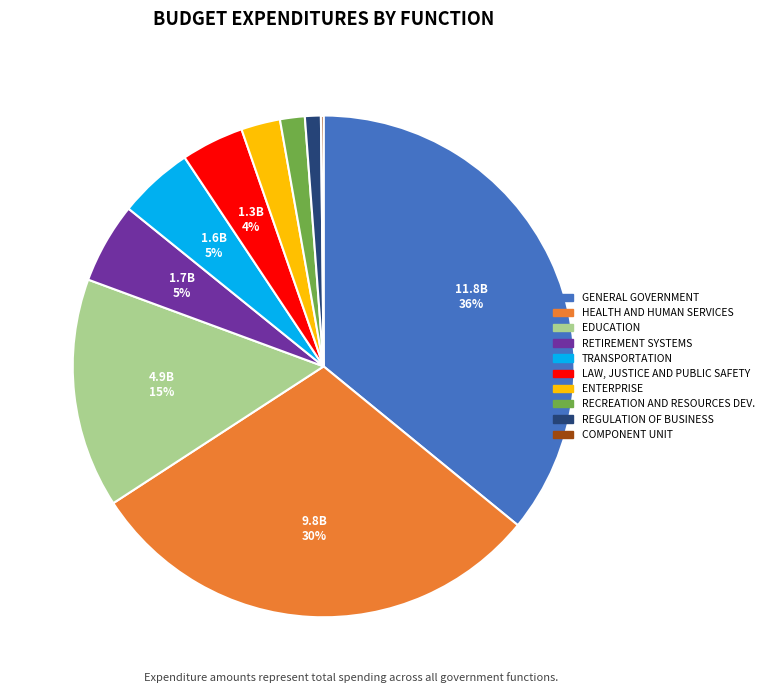

To the nearest percent, what is the average slice percentage?

10%